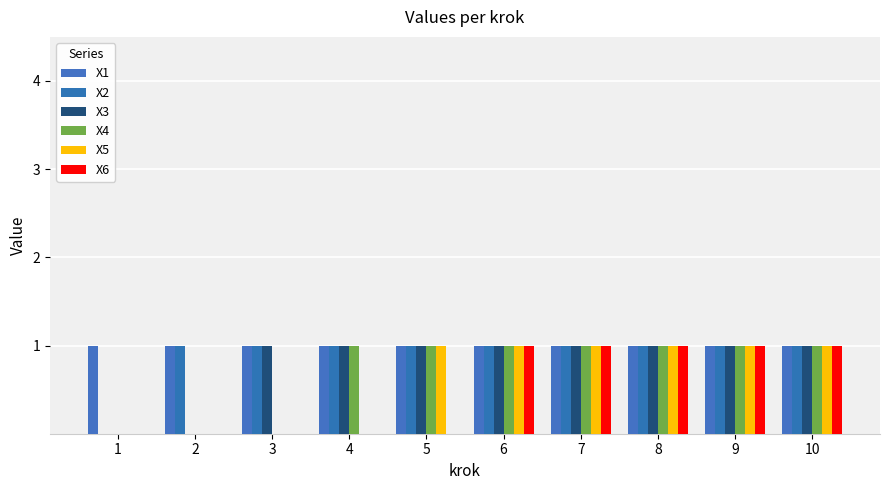

What is the value of the X4 bar at the 9th from the left?

1